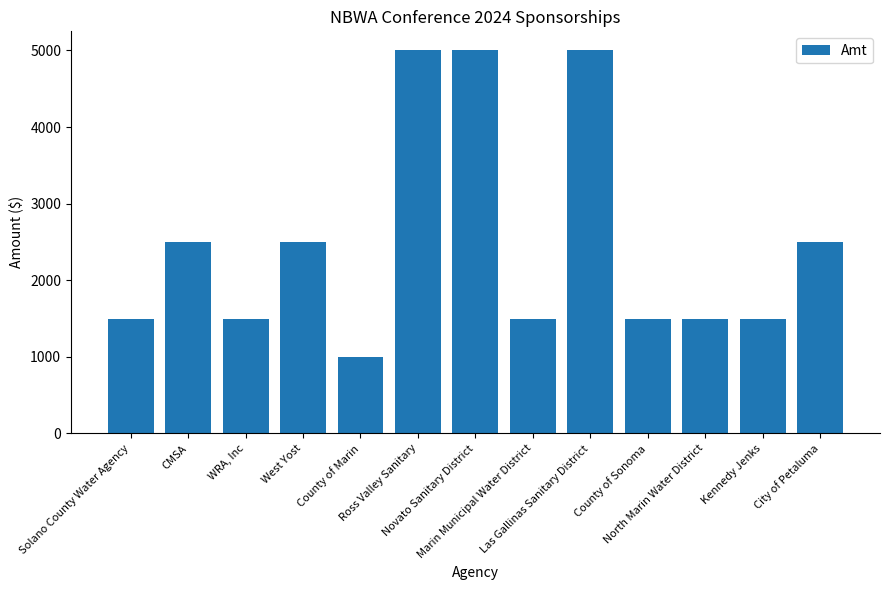

Approximately how many times larger is the value at Marin Municipal Water District compared to Novato Sanitary District?

0.3